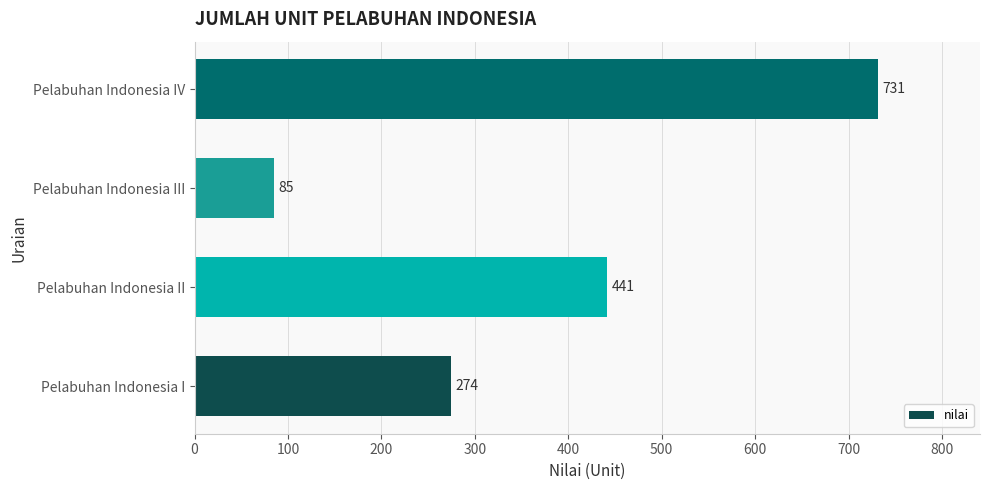

Approximately how many times larger is the value at Pelabuhan Indonesia IV compared to Pelabuhan Indonesia I?

2.7